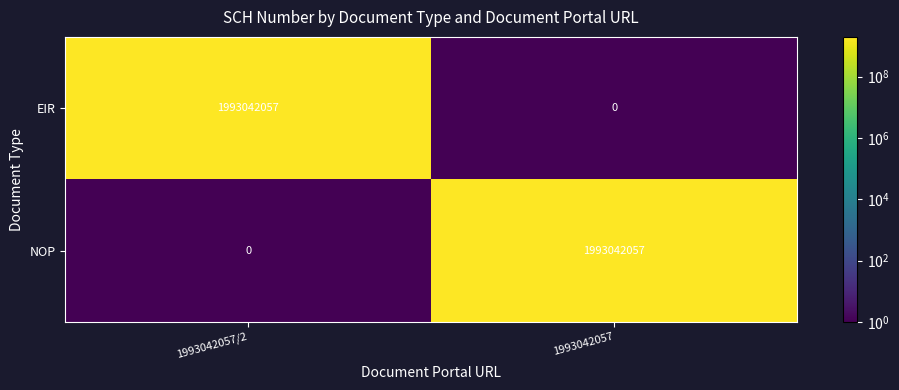

What is the approximate value of EIR at 1993042057/2, to the nearest 100?

1993042100